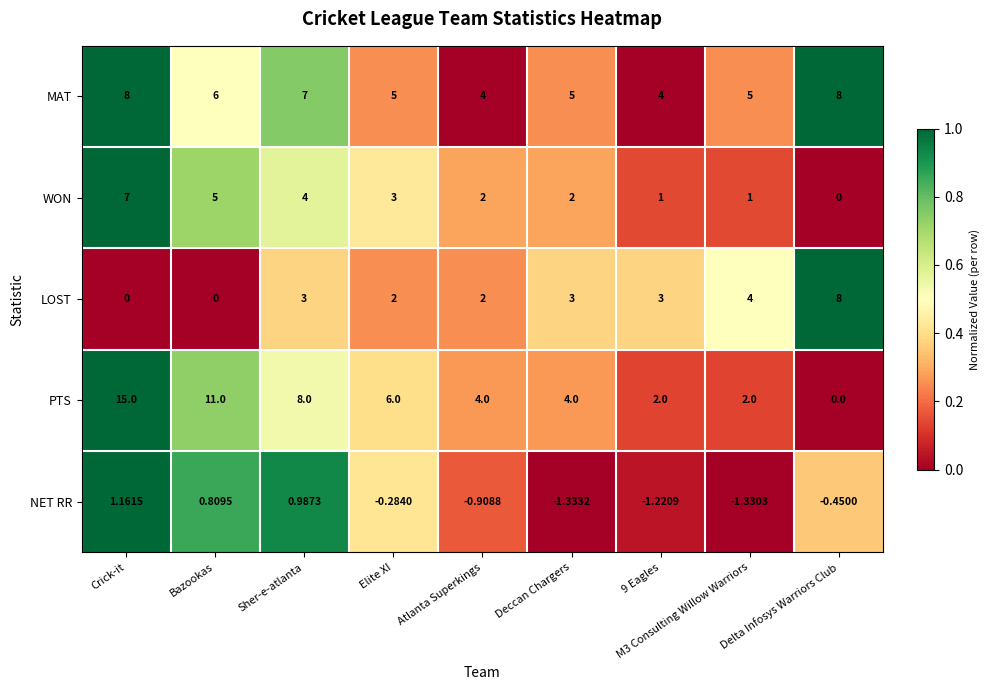

What is the greatest value displayed?

15.0